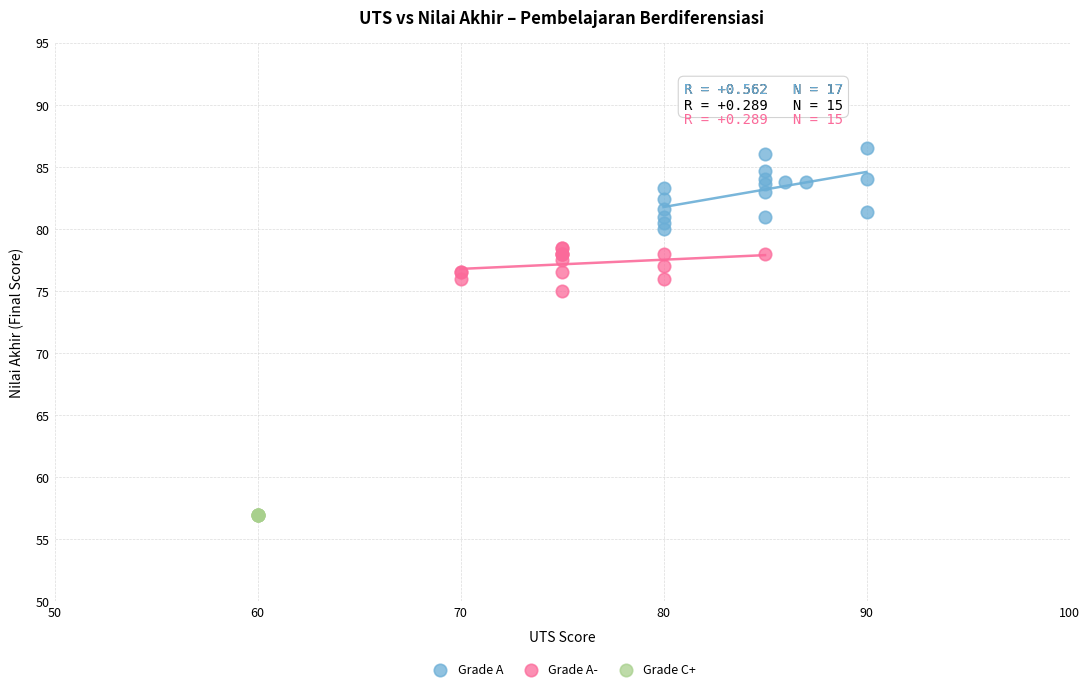

Which series reaches the maximum Y coordinate?

Grade A